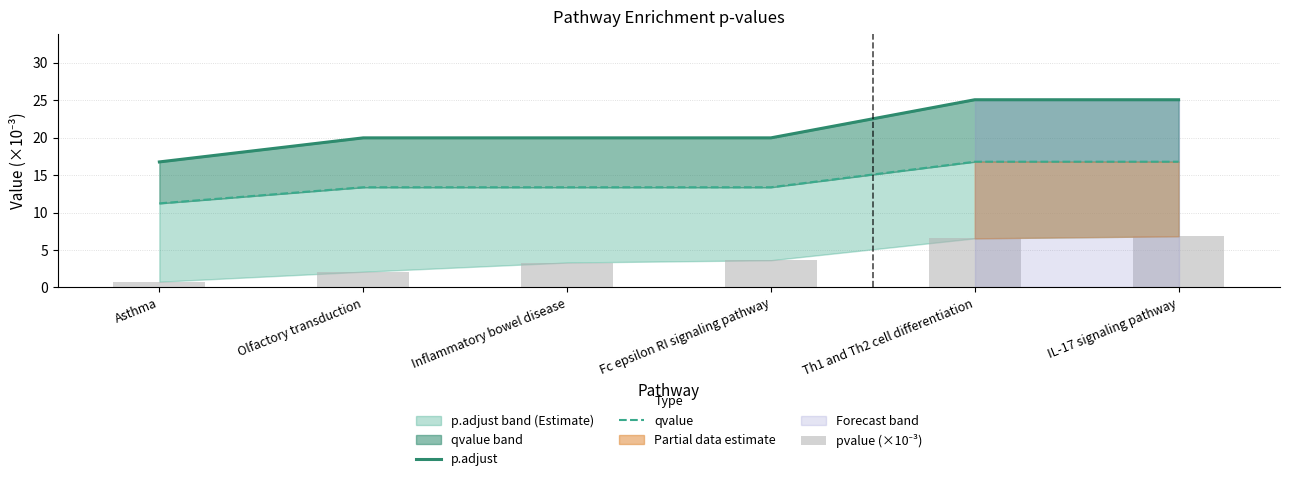

Which category has the highest value across all series?

Th1 and Th2 cell differentiation